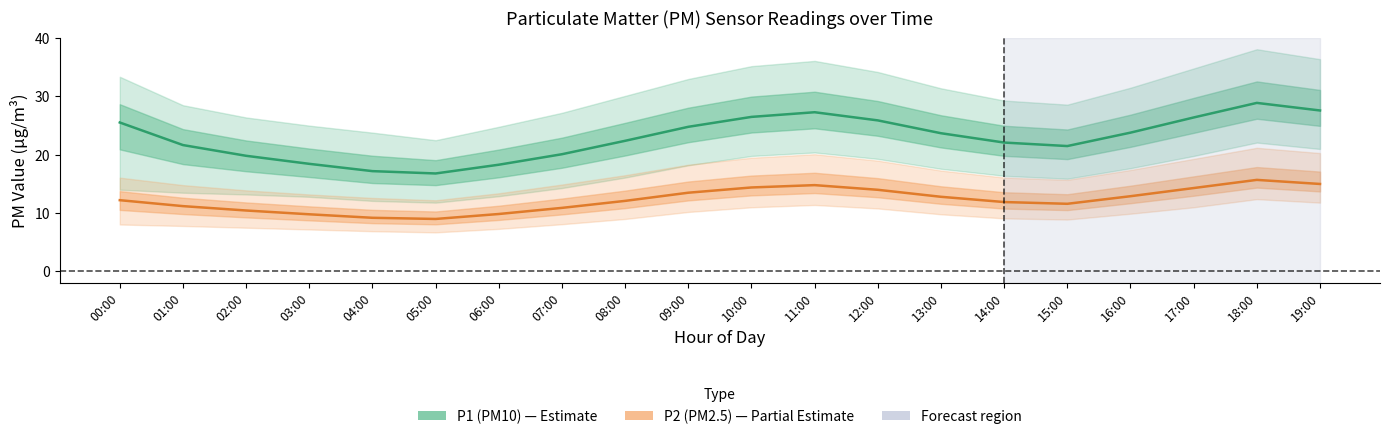

What is the greatest value displayed?

28.9